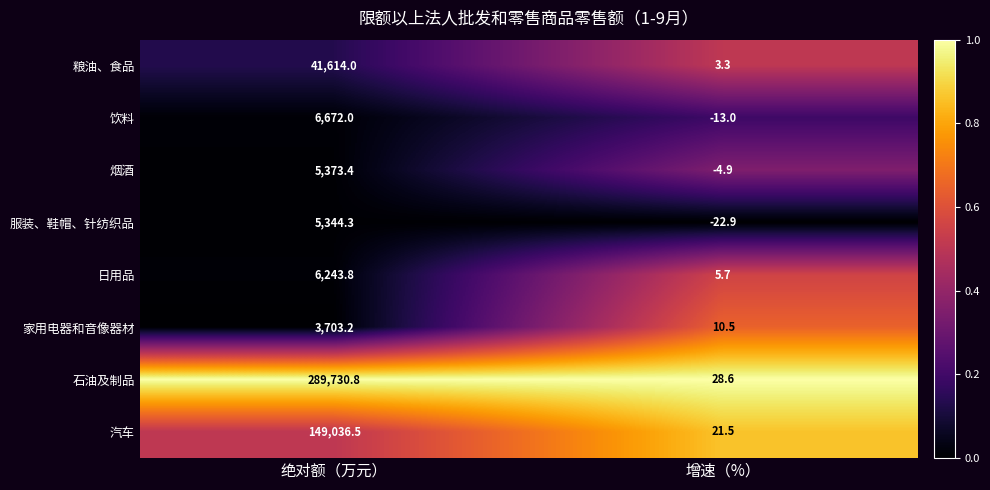

Reading left to right, what are all the values shown in this chart?

粮油、食品: 41614.0	3.3
饮料: 6672.0	-13.0
烟酒: 5373.4	-4.9
服装、鞋帽、针纺织品: 5344.3	-22.9
日用品: 6243.8	5.7
家用电器和音像器材: 3703.2	10.5
石油及制品: 289730.8	28.6
汽车: 149036.5	21.5